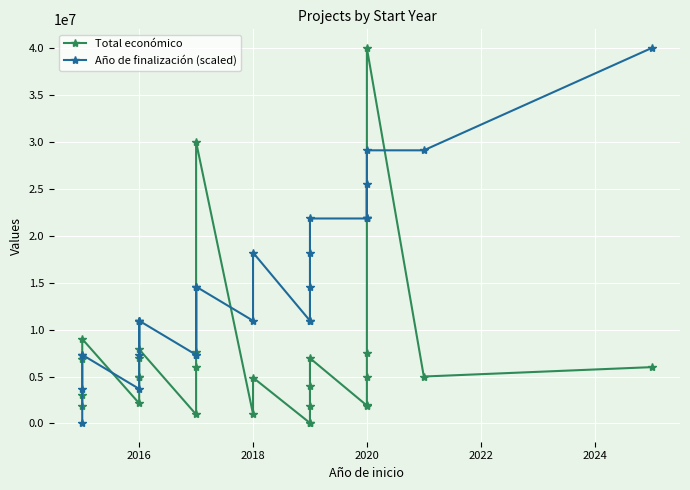

What is the greatest value displayed?

40000000.0